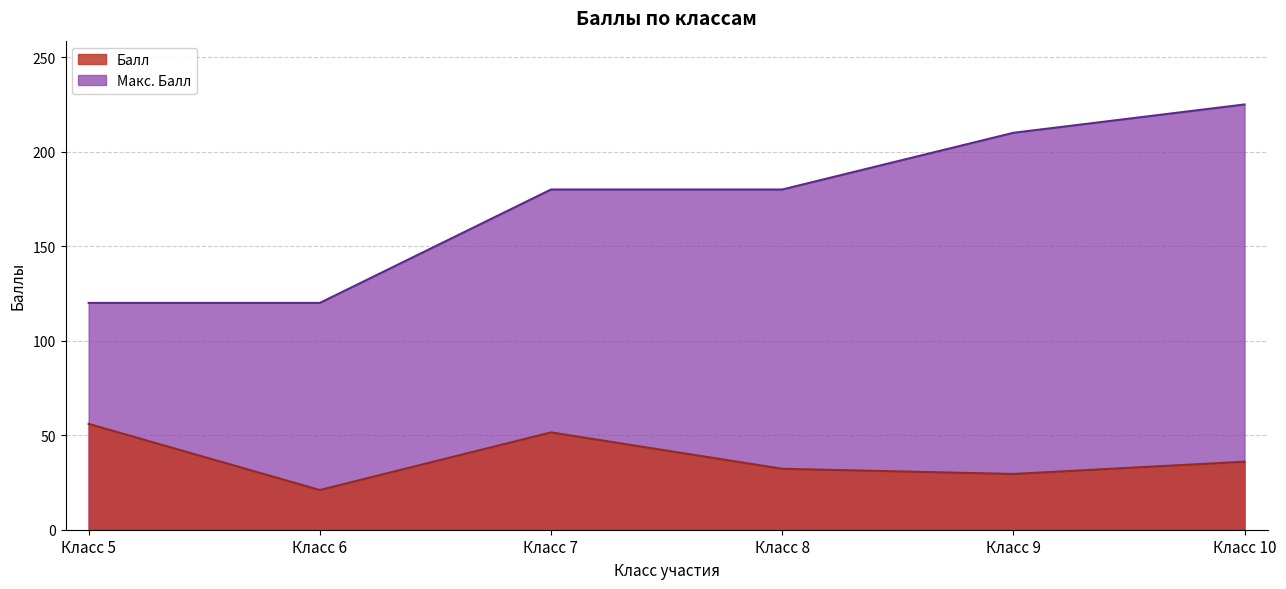

At which label does Макс. Балл first exceed 180?

Класс 9